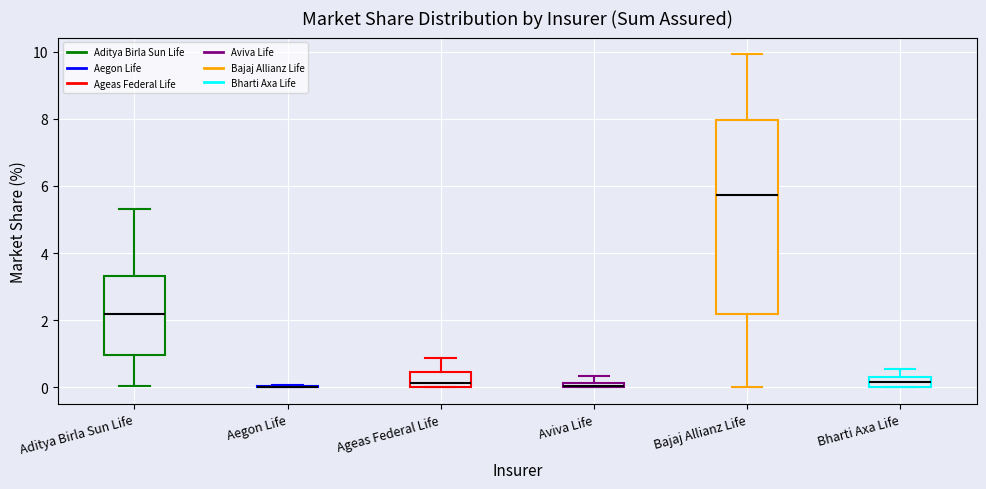

Where does the lower whisker of the box for Aditya Birla Sun Life end on the y-axis? The values are not printed on the chart, so give them approximately, as read against the axis.

0.0